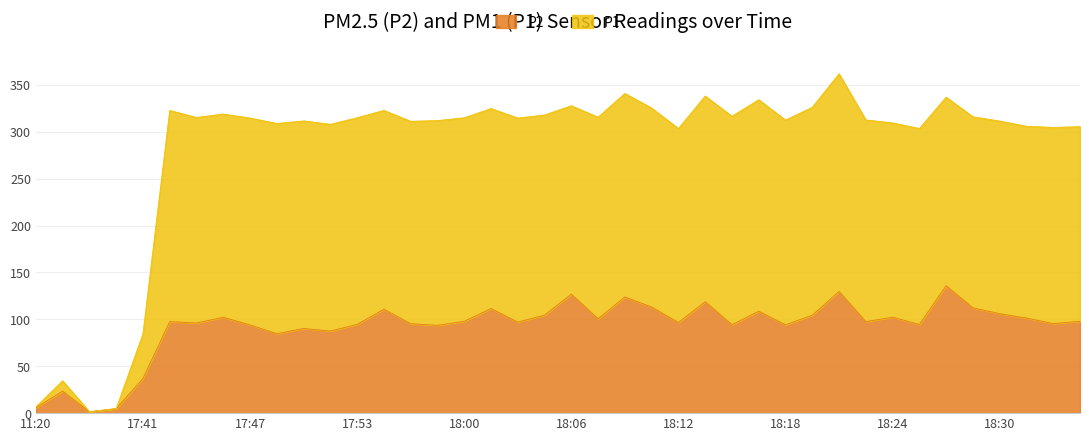

True or false: P2 and P1 intersect in this chart.

False